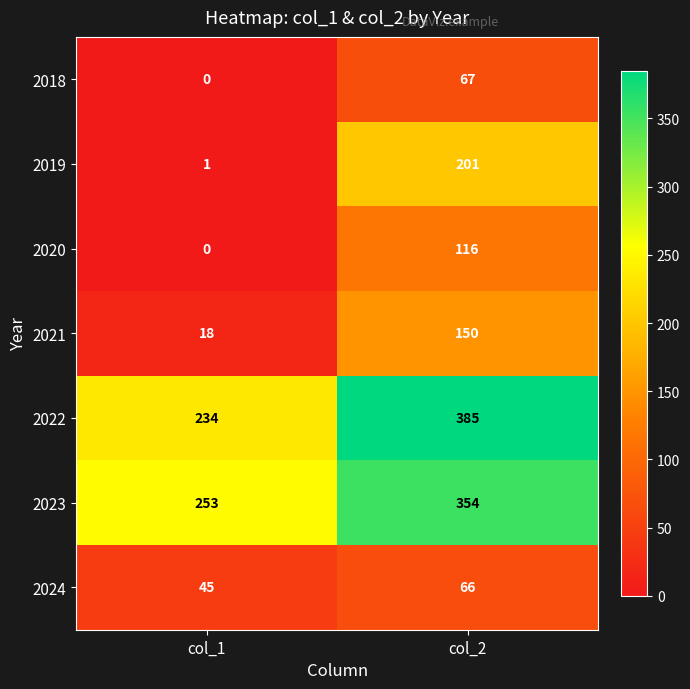

True or false: 2024 has a value of 45 at col_1.

True